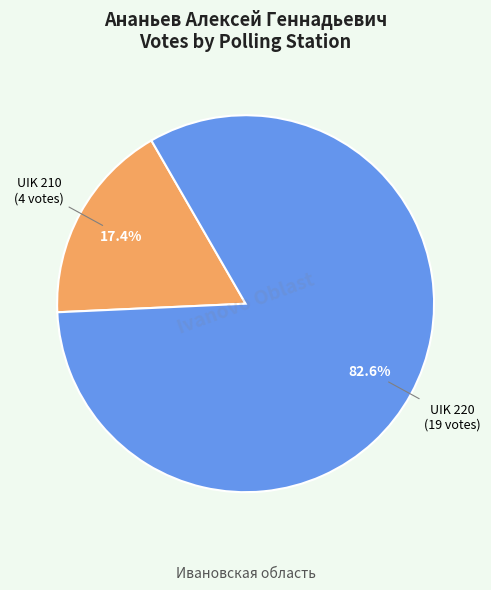

To the nearest percent, what is the difference between the UIK 220 and UIK 210 slice percentages?

65%